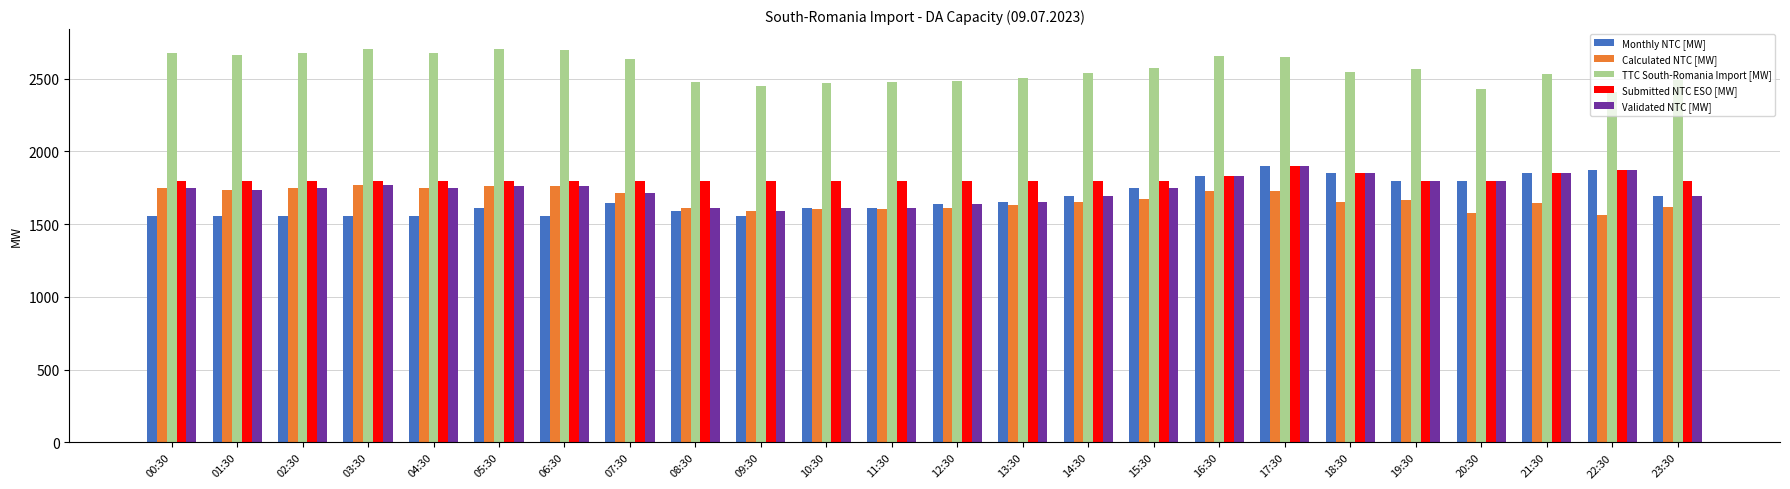

The value of Validated NTC [MW] at 20:30 is 1795. True or false?

True